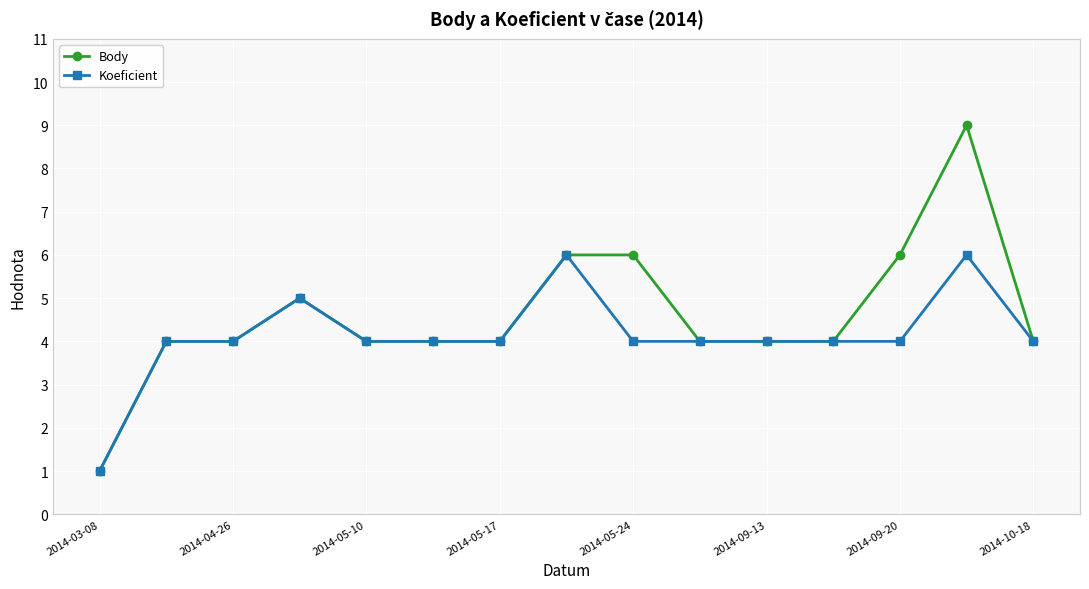

True or false: Body has more than 0 points higher than both neighbors.

True